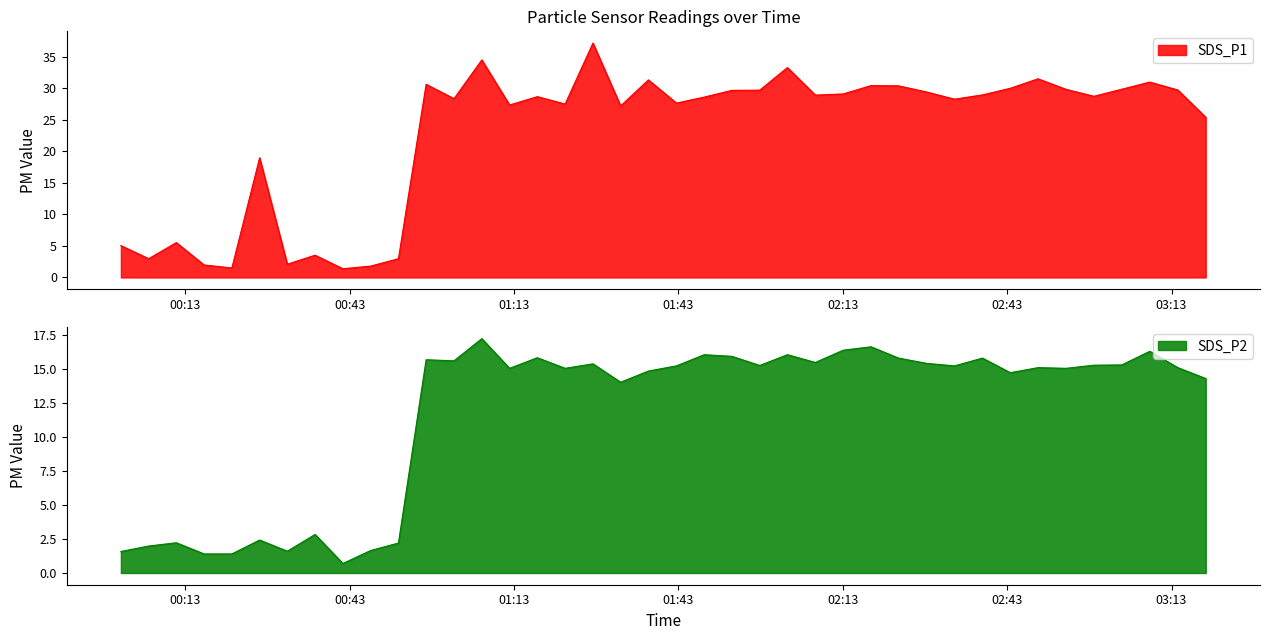

The SDS_P1 series shows 33.3 at 2021/08/20 02:02:54. True or false?

True